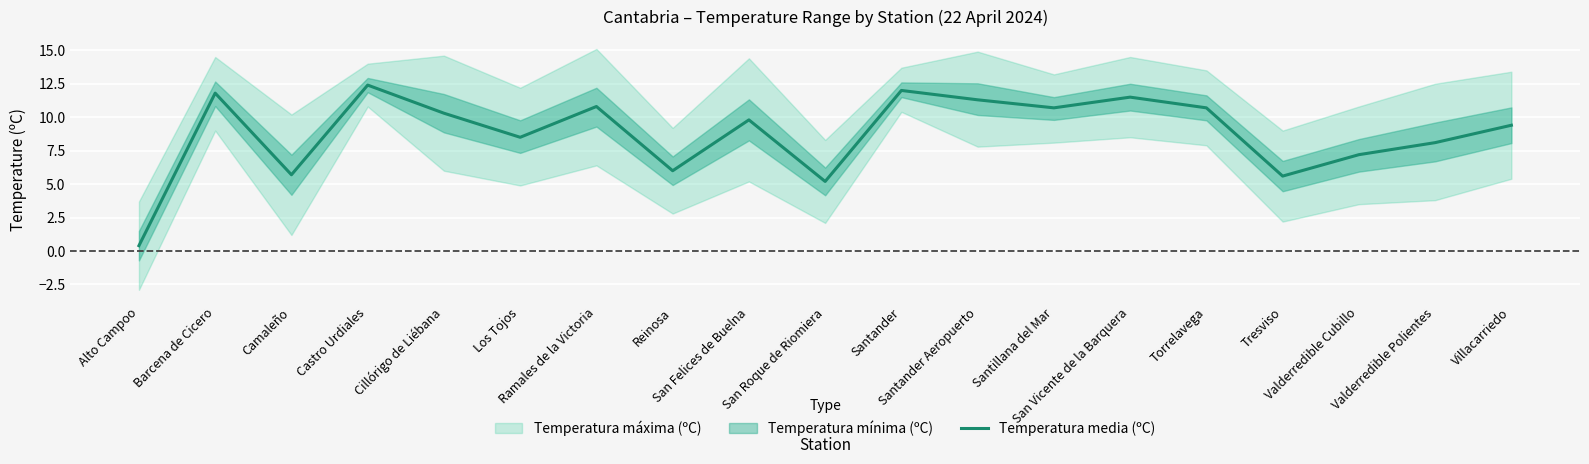

What is the maximum value for Temperatura media (ºC)?

12.4